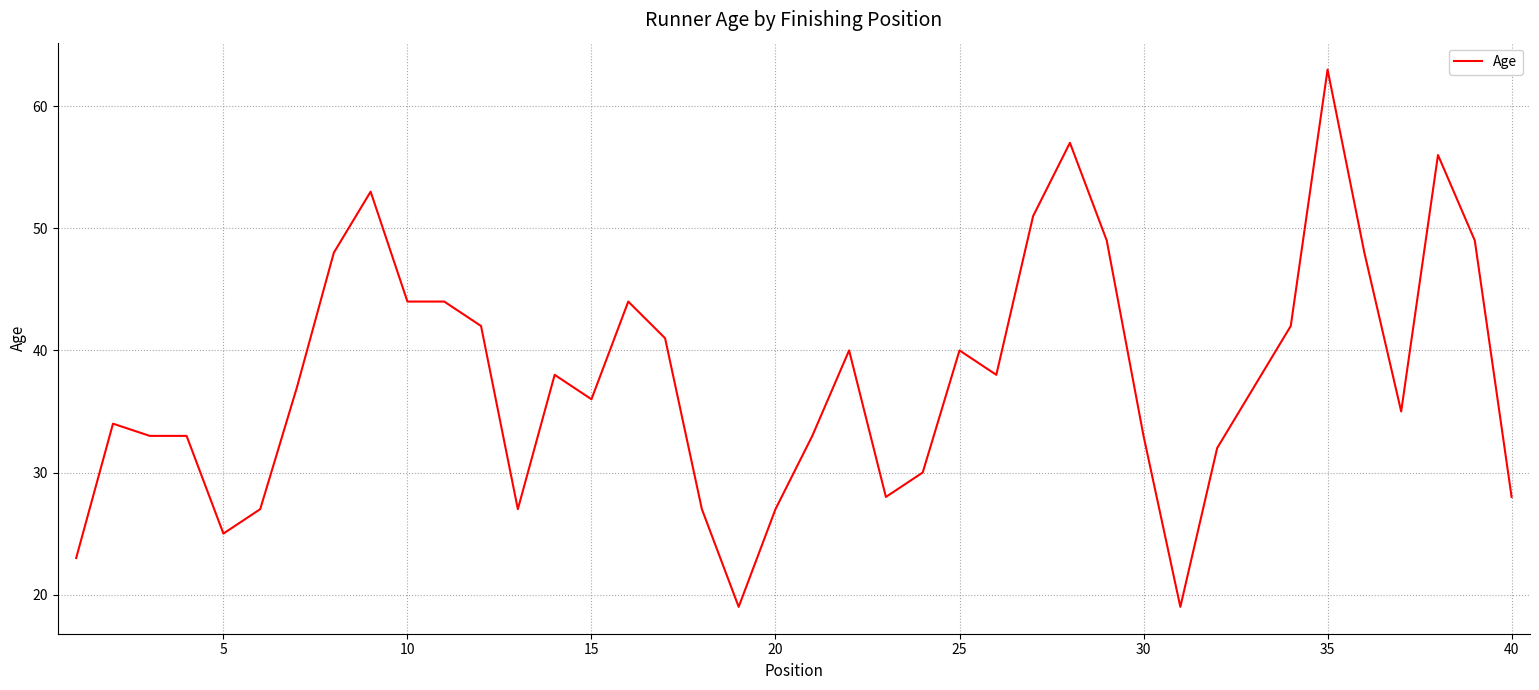

What is the minimum value shown in the chart?

19